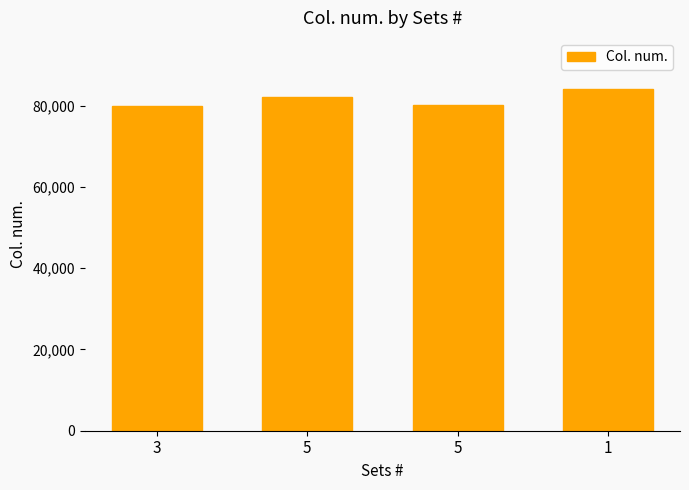

What is the difference between the values at 3 and 5?

173